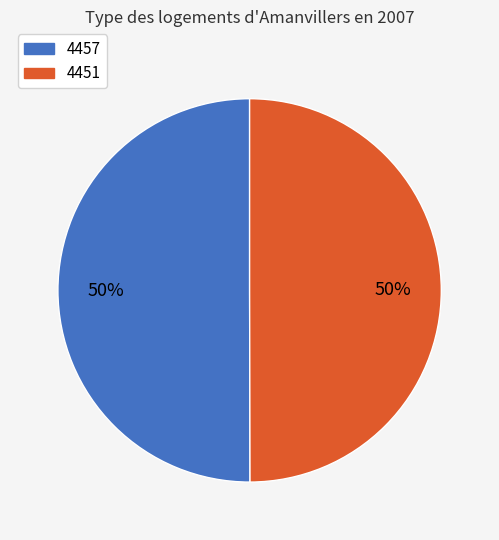

To the nearest percent, what portion does 4451 represent?

50%